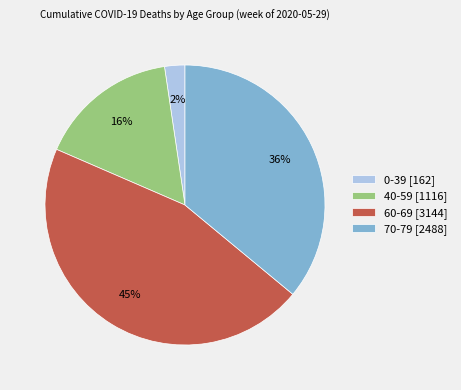

Is it true that 40-59 [1116] is 16% of the pie?

True